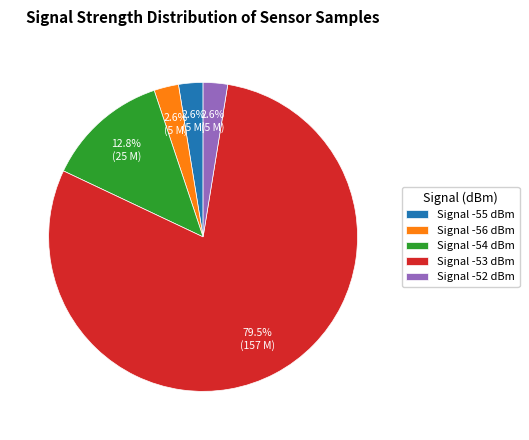

Count the number of slices in the pie.

5